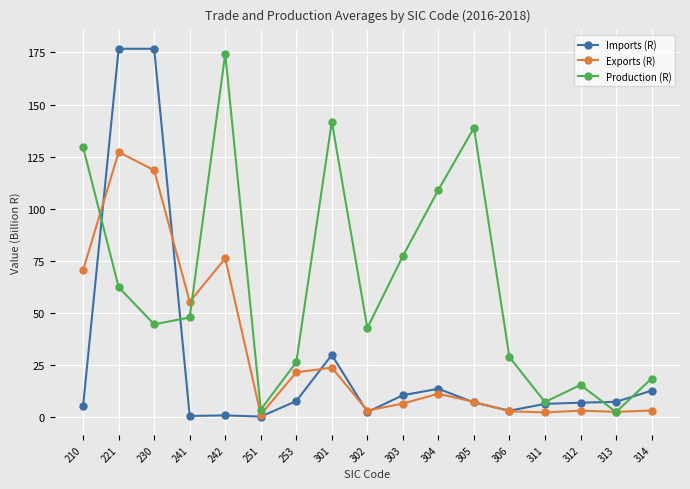

What is the difference between the Exports (R) values at 301 and 242?

52.4